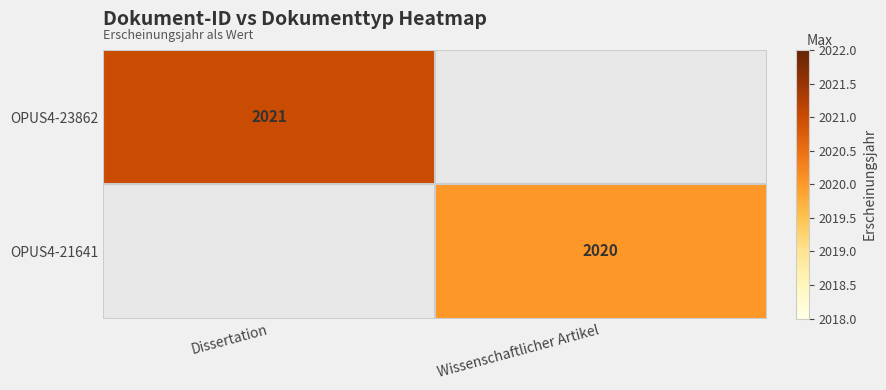

How many data points does each series have?

2